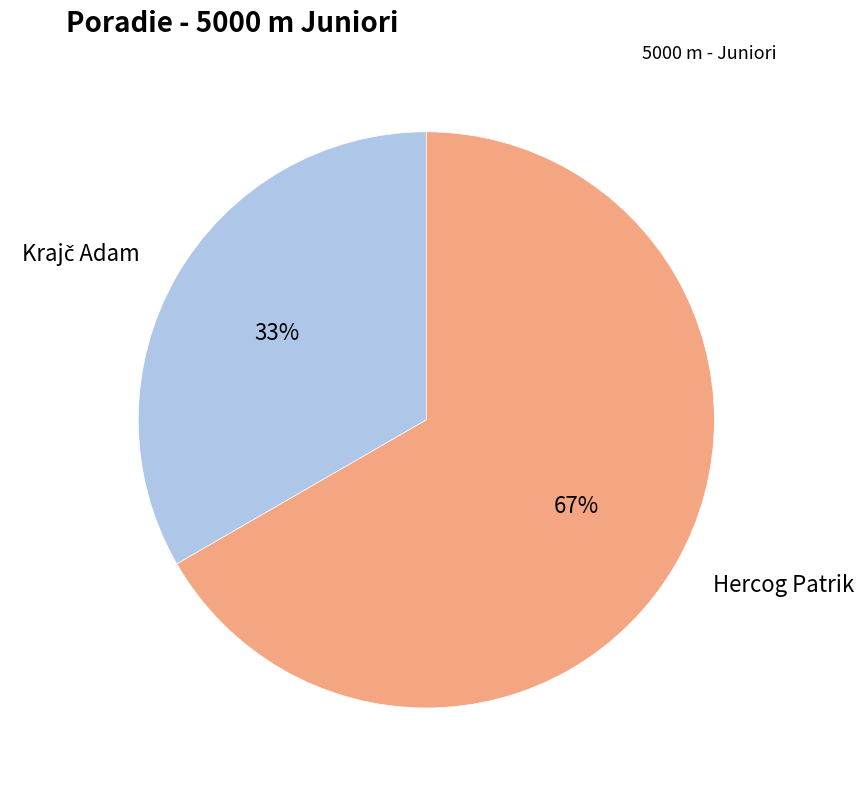

True or false: Hercog Patrik accounts for 59% of the total.

False